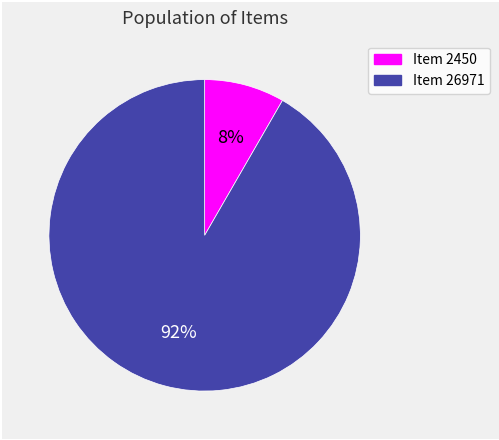

Rank the categories by value from highest to lowest.

Item 26971, Item 2450